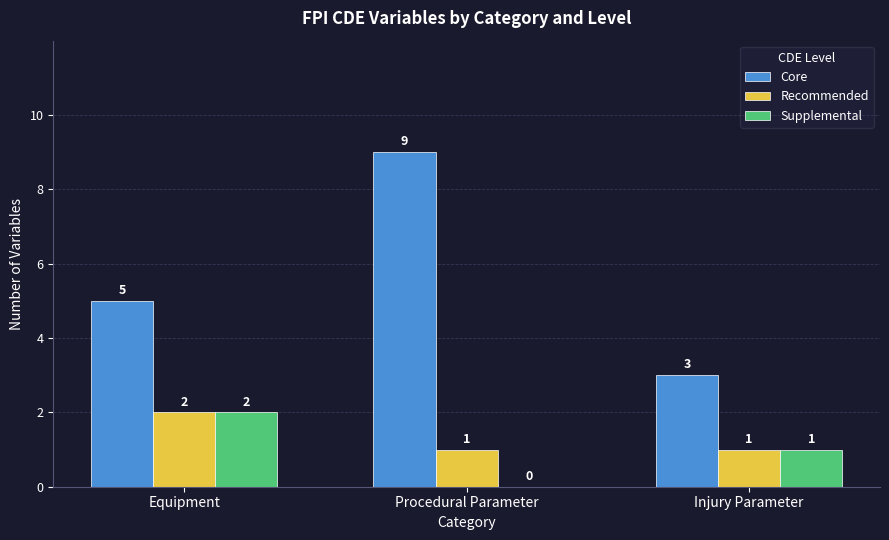

Reading left to right, extract all data points from this chart.

Core: 5	9	3
Recommended: 2	1	1
Supplemental: 2	0	1